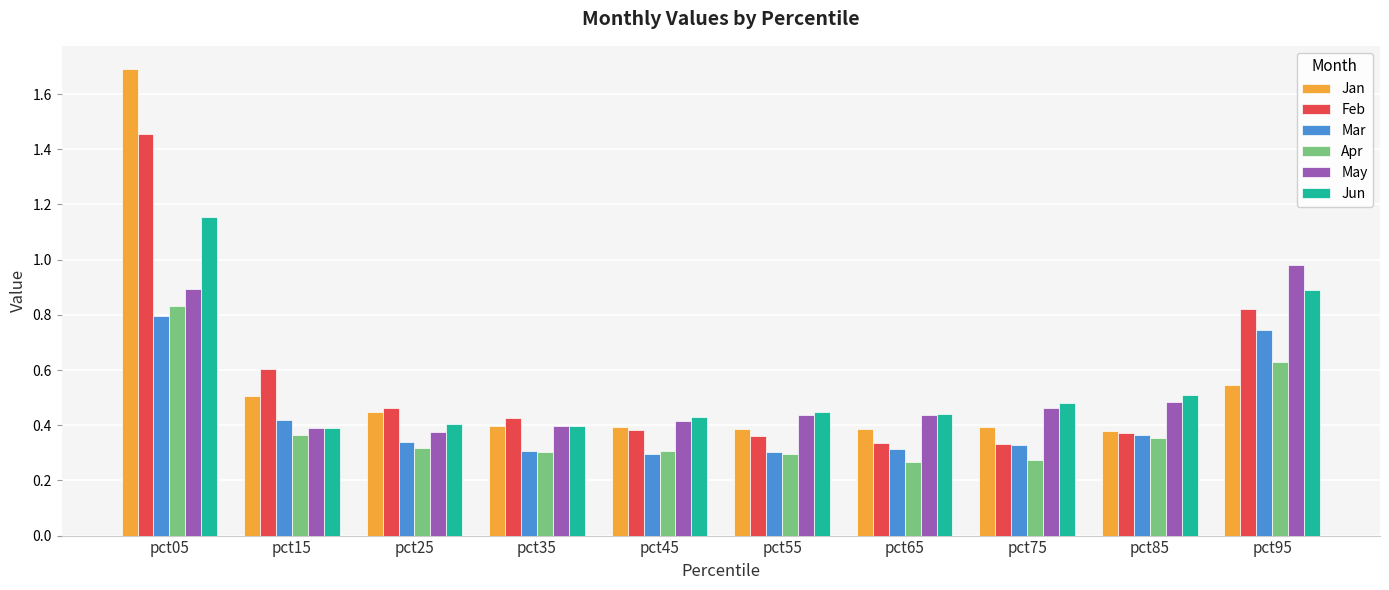

Does the chart contain stacked bars?

No